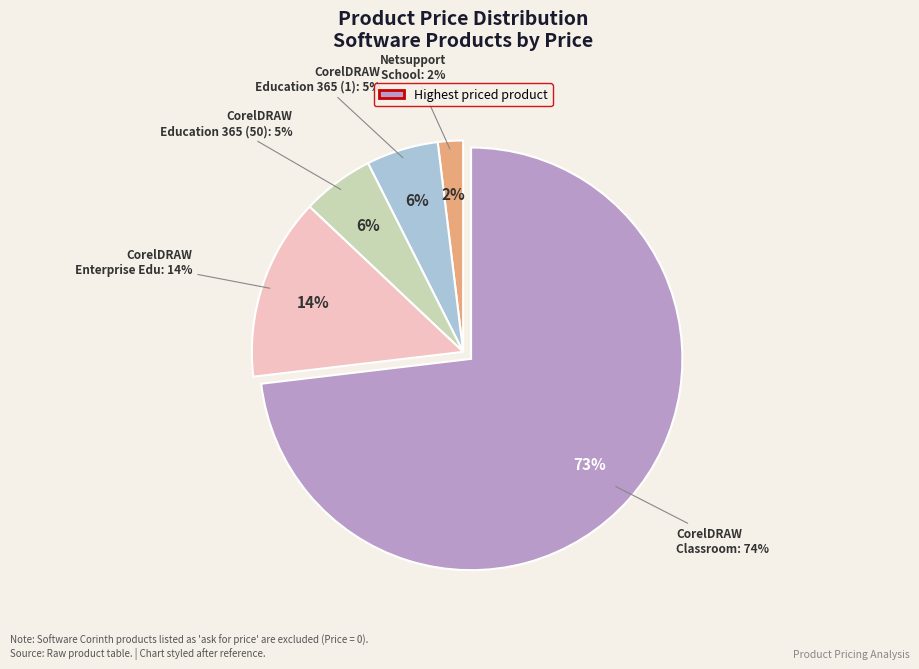

Rank the categories by value from highest to lowest.

CorelDRAW Graphics Suite Classroom License, CorelDRAW Graphics Suite Enterprise Education, CorelDRAW Graphics Suite Education 365 (1), CorelDRAW Graphics Suite Education 365 (50), Netsupport School Classroom software